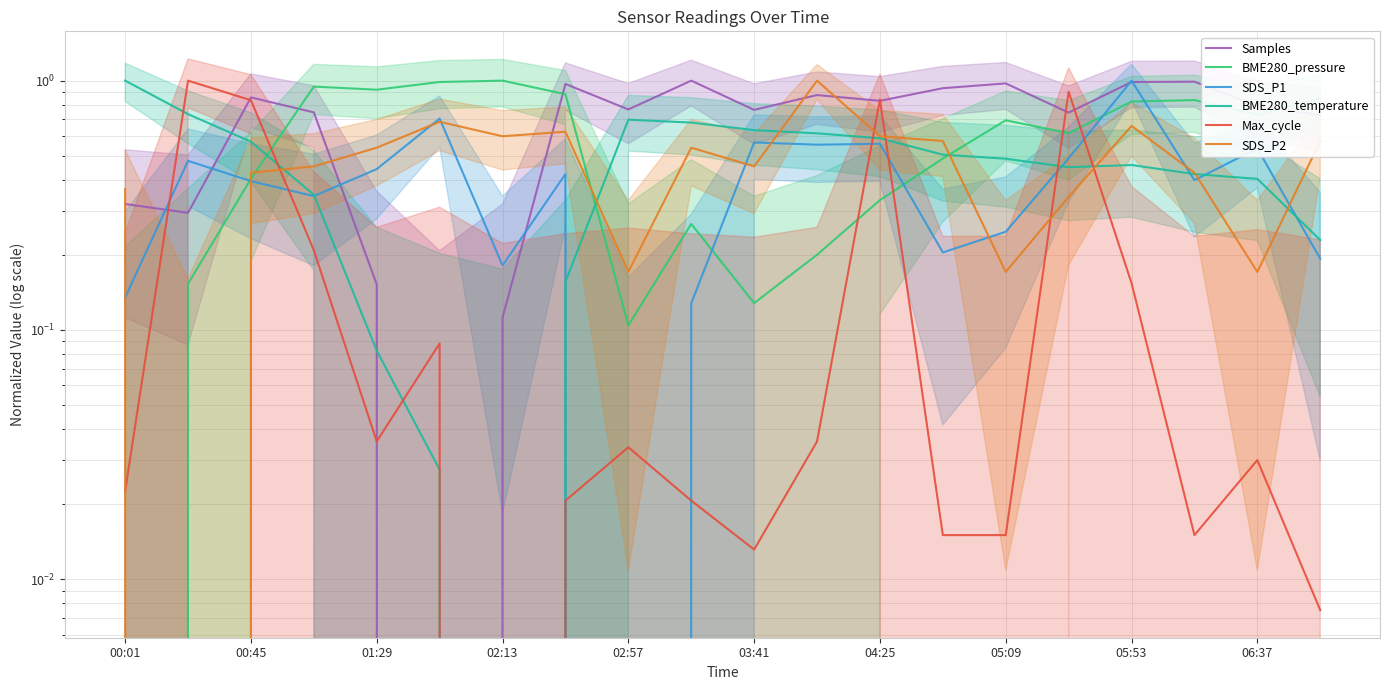

How many categories are shown in the chart?

20